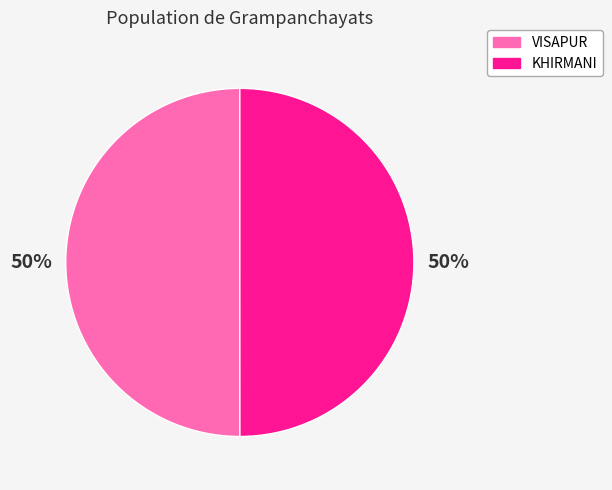

To the nearest percent, what is the average slice percentage?

50%